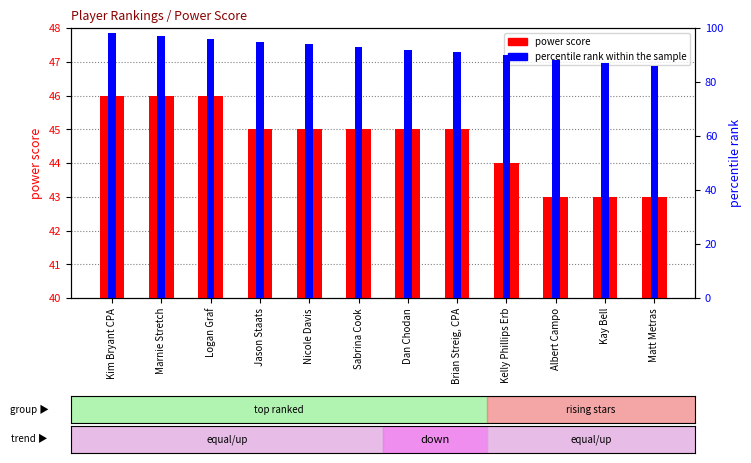

List the series in order of their overall mean, lowest first.

power score, percentile rank within the sample